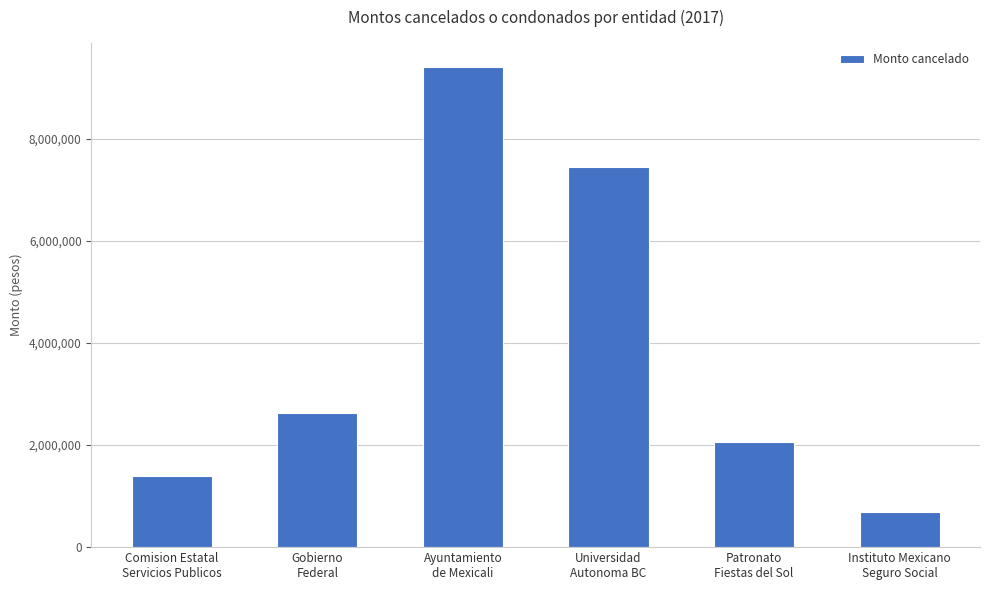

What is the smallest value displayed?

696476.4